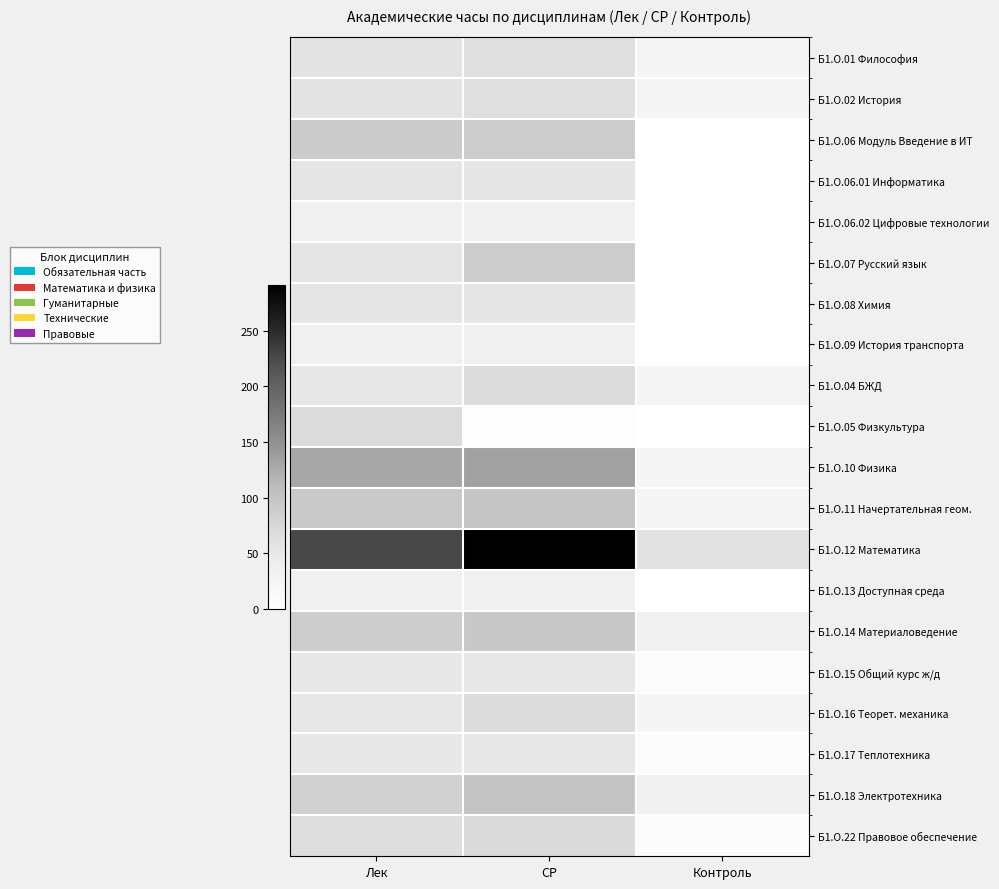

Reading right to left, transcribe all the data shown in this chart.

Б1.О.01 Философия: Контроль=24.6	СР=62.6	Лек=56.8
Б1.О.02 История: Контроль=24.6	СР=63.0	Лек=56.4
Б1.О.06 Модуль Введение в ИТ: Контроль=0.0	СР=89.5	Лек=90.5
Б1.О.06.01 Информатика: Контроль=0.0	СР=53.8	Лек=54.2
Б1.О.06.02 Цифровые технологии: Контроль=0.0	СР=35.8	Лек=36.2
Б1.О.07 Русский язык: Контроль=0.0	СР=89.8	Лек=54.2
Б1.О.08 Химия: Контроль=0.0	СР=53.8	Лек=54.2
Б1.О.09 История транспорта: Контроль=0.0	СР=35.8	Лек=36.2
Б1.О.04 БЖД: Контроль=24.6	СР=69.0	Лек=50.4
Б1.О.05 Физкультура: Контроль=0.0	СР=3.5	Лек=68.5
Б1.О.10 Физика: Контроль=24.6	СР=134.3	Лек=129.0
Б1.О.11 Начертательная геом.: Контроль=24.6	СР=98.3	Лек=93.0
Б1.О.12 Математика: Контроль=58.0	СР=291.1	Лек=226.8
Б1.О.13 Доступная среда: Контроль=0.0	СР=35.8	Лек=36.2
Б1.О.14 Материаловедение: Контроль=33.4	СР=94.0	Лек=88.6
Б1.О.15 Общий курс ж/д: Контроль=8.8	СР=51.0	Лек=48.2
Б1.О.16 Теорет. механика: Контроль=24.6	СР=68.6	Лек=50.8
Б1.О.17 Теплотехника: Контроль=8.8	СР=51.0	Лек=48.2
Б1.О.18 Электротехника: Контроль=33.4	СР=100.0	Лек=82.6
Б1.О.22 Правовое обеспечение: Контроль=8.8	СР=71.0	Лек=64.2